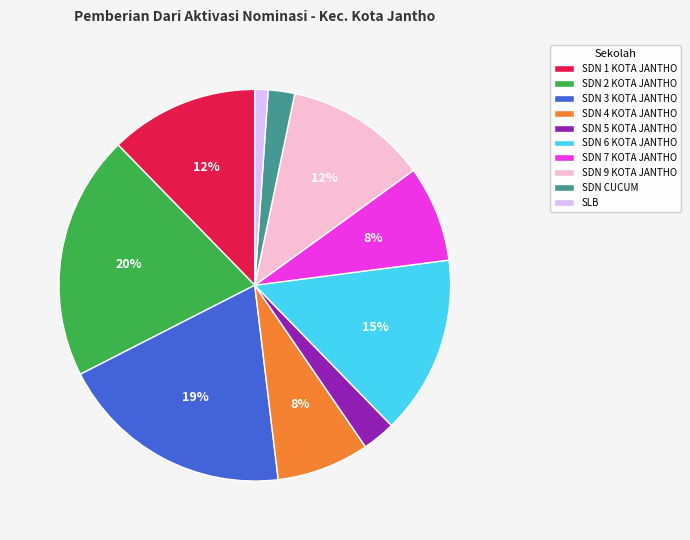

How many slices are in this pie chart?

10